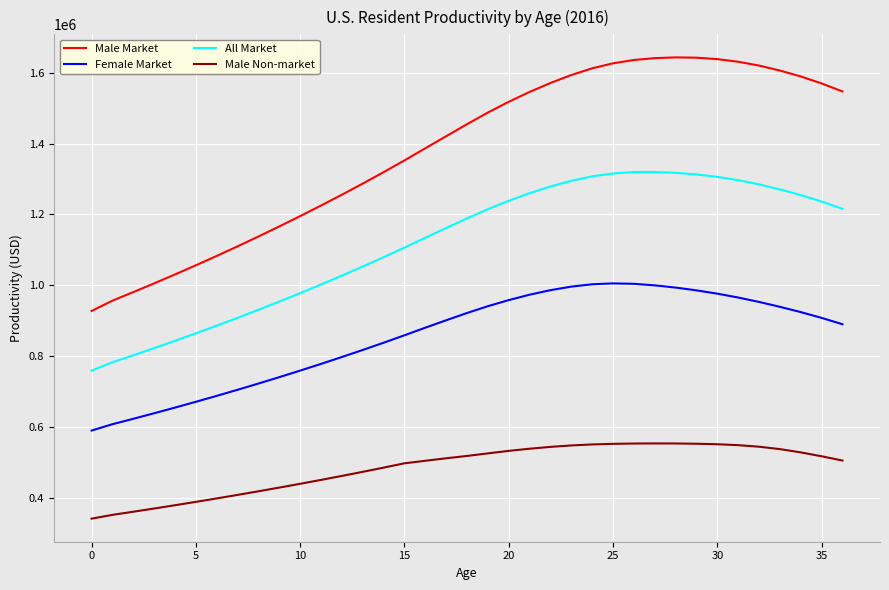

True or false: Female Market and Male Market cross at least once.

False